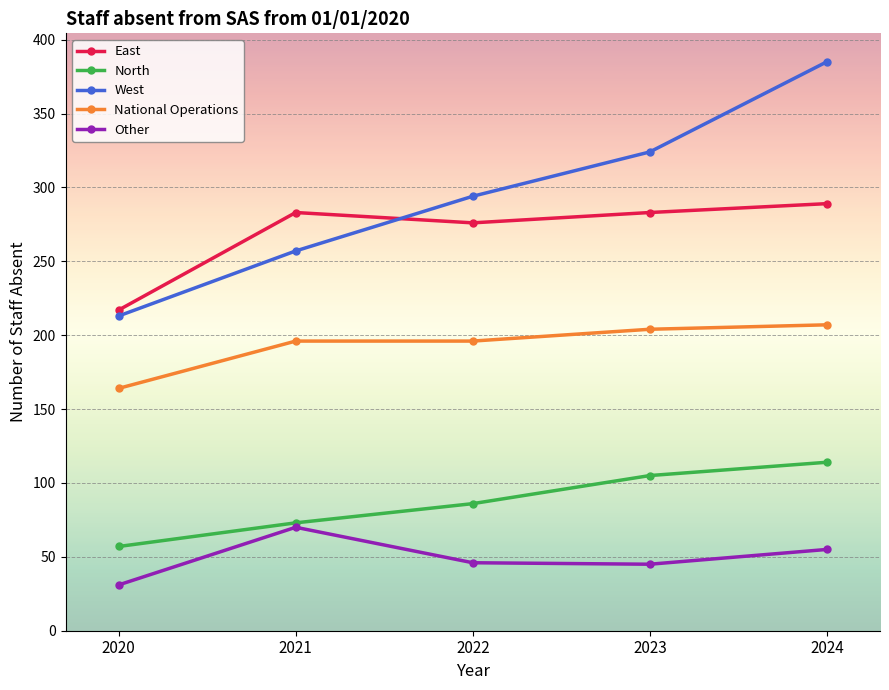

True or false: North and East intersect in this chart.

False